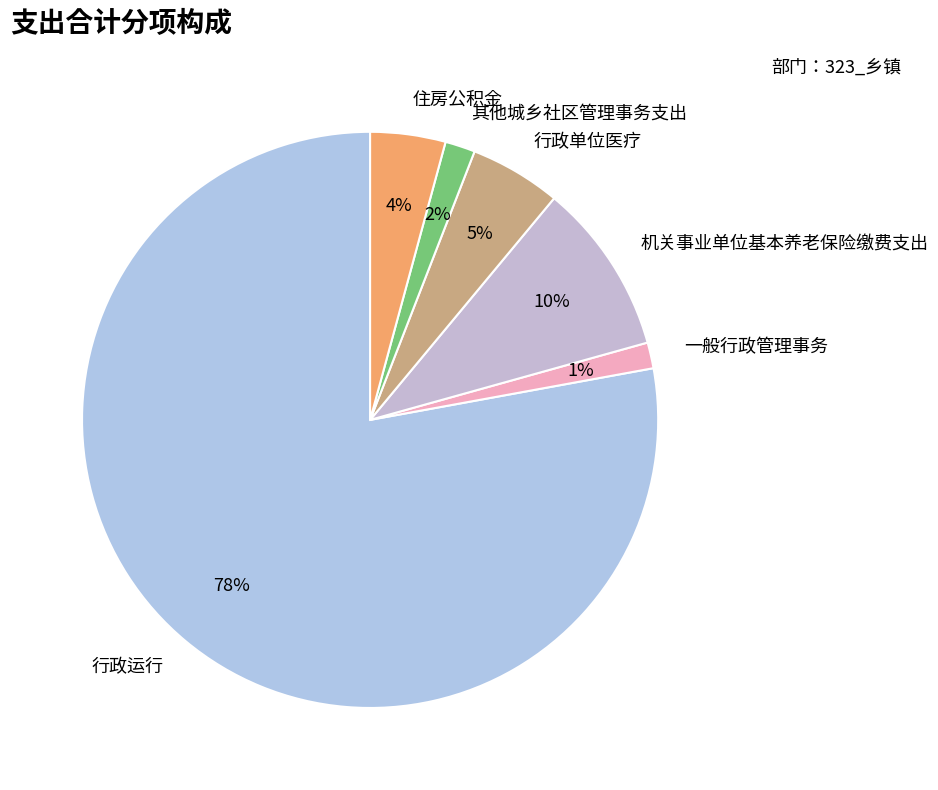

Do 住房公积金 and 行政运行 together represent more than half of the pie?

Yes